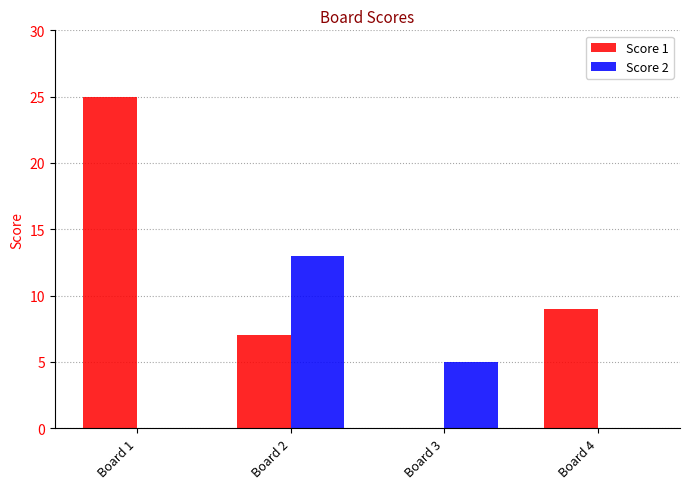

Does the chart contain stacked bars?

No